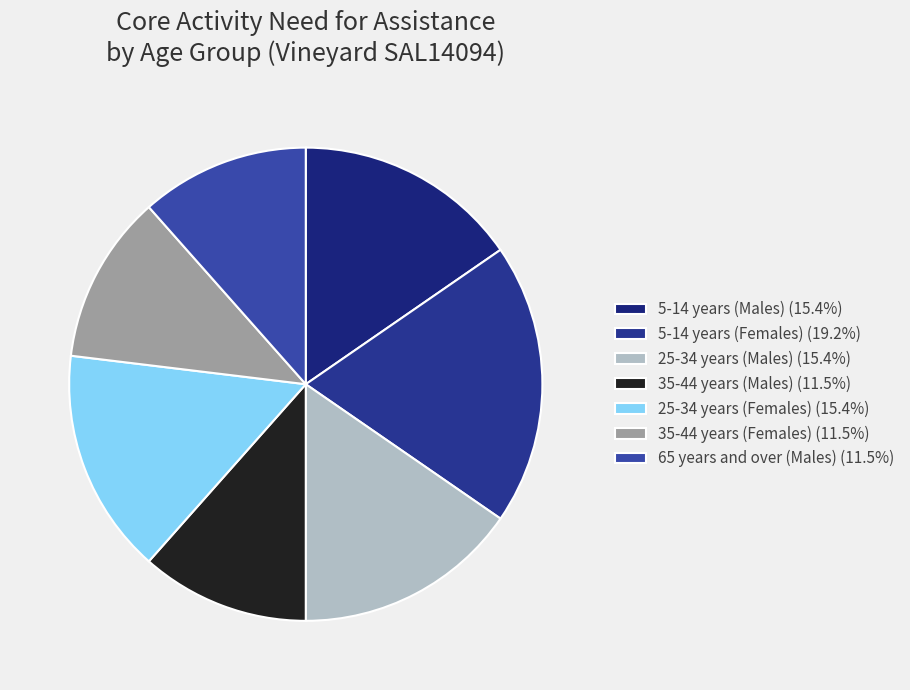

Does 35-44 years (Females) account for over 50% of the chart?

No